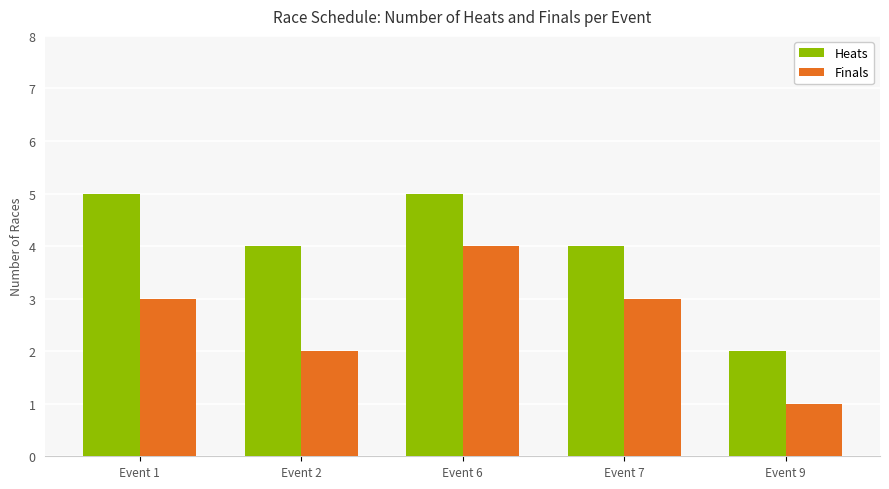

Which series changed the most between Event 1 and Event 9?

Heats